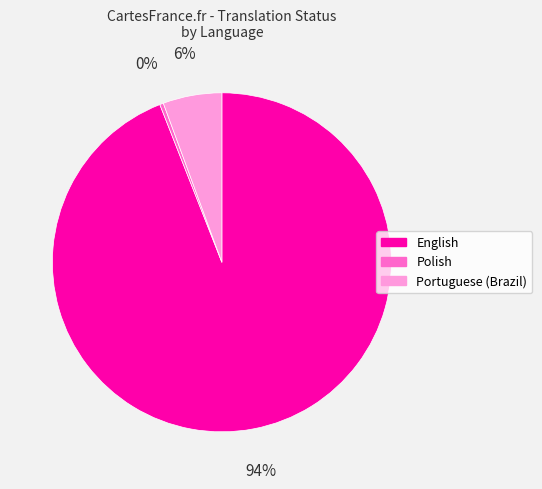

Which slice represents more than half of the pie?

English